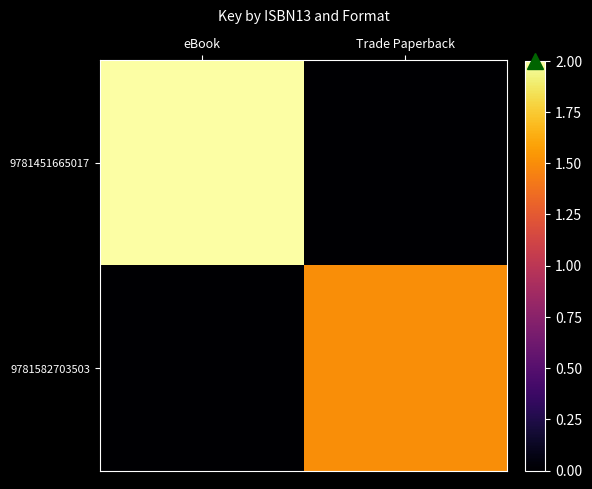

At how many categories does at least one series exceed 0?

2